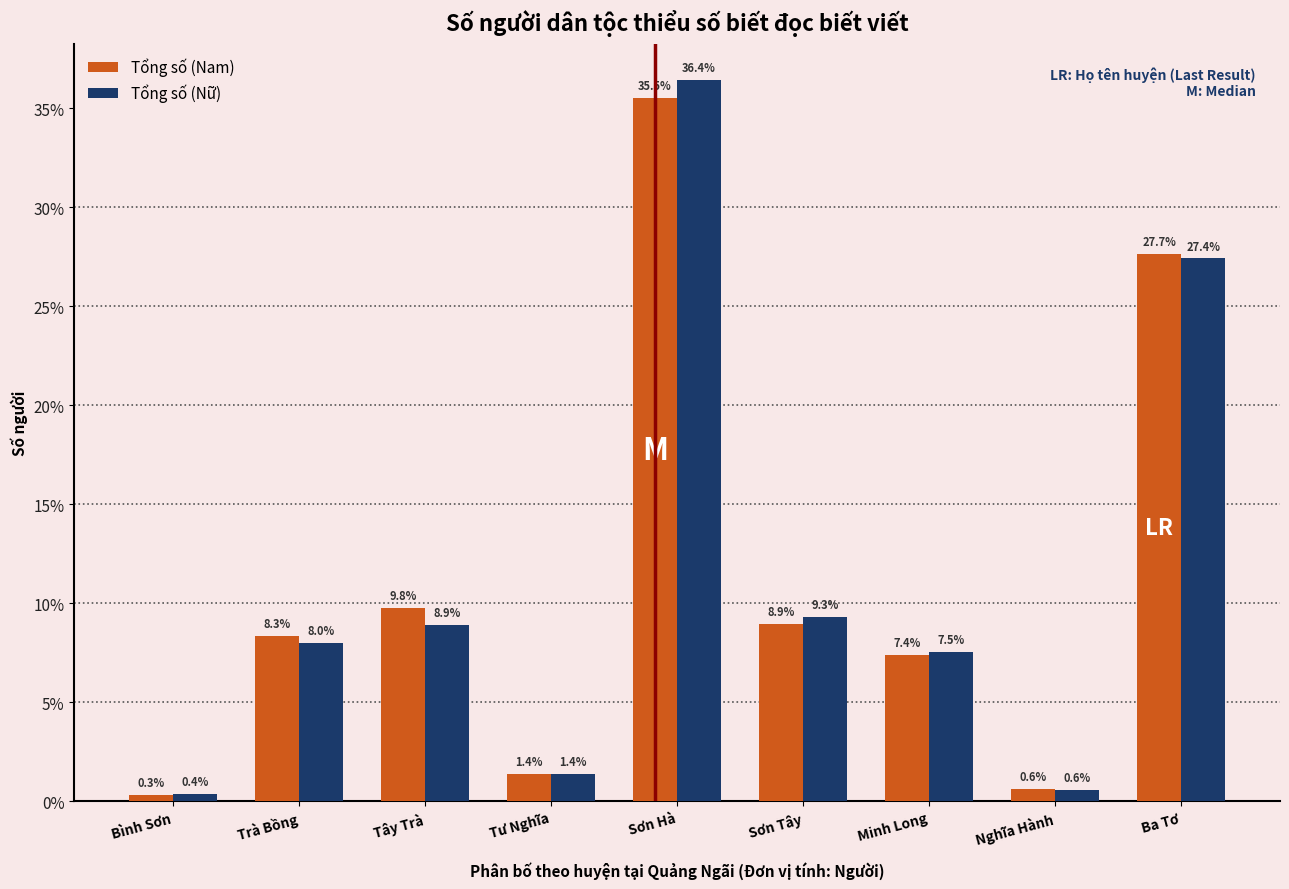

Reading left to right, what are all the values shown in this chart?

Tổng số (Nam): 0.3	8.3	9.8	1.4	35.5	8.9	7.4	0.6	27.7
Tổng số (Nữ): 0.4	8.0	8.9	1.4	36.4	9.3	7.5	0.6	27.4